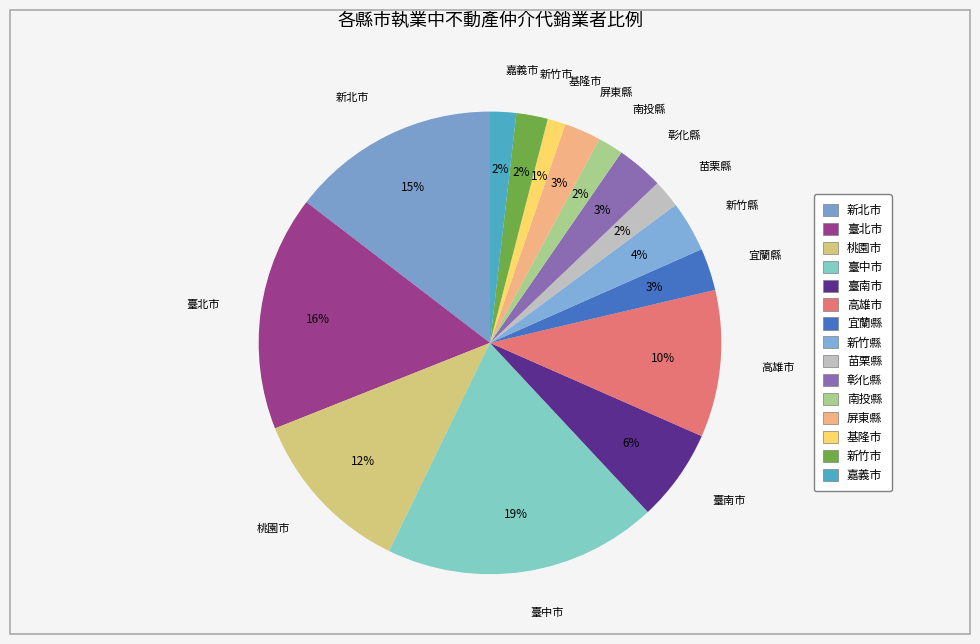

Is there any slice that represents more than half of the pie?

No